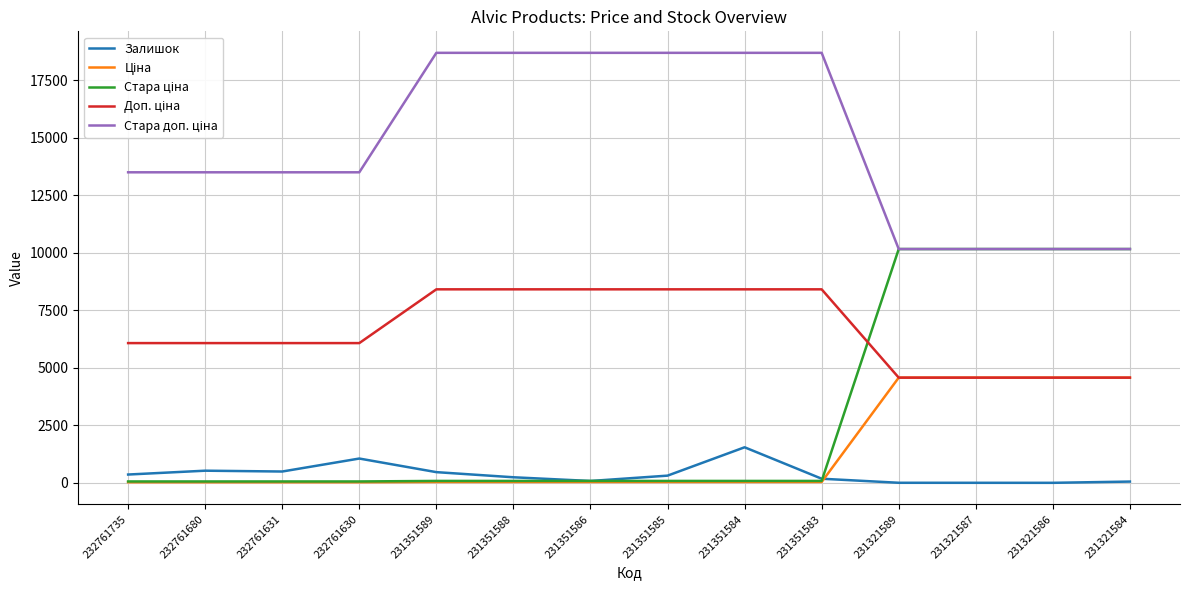

Which category has the highest value in the Залишок series?

231351584